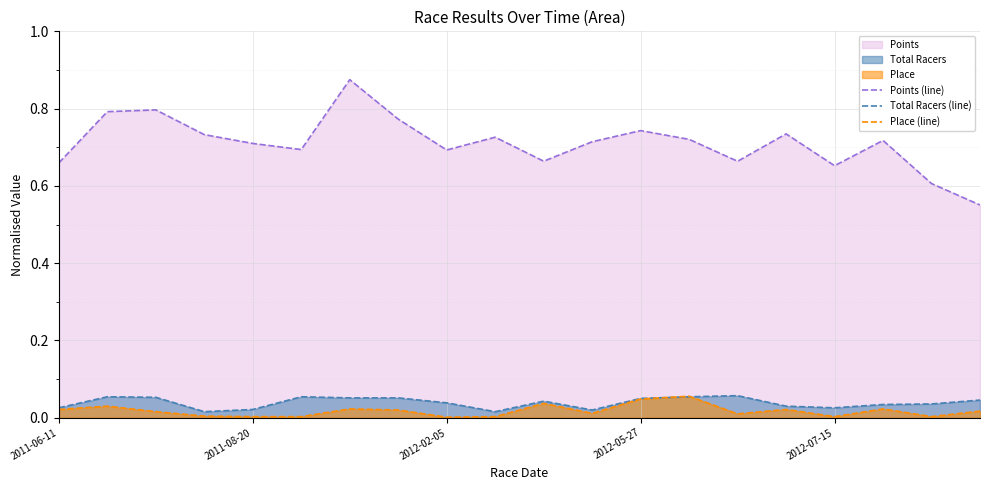

Rank the series at 19 from lowest to highest value.

Place (line), Total Racers (line), Points (line)